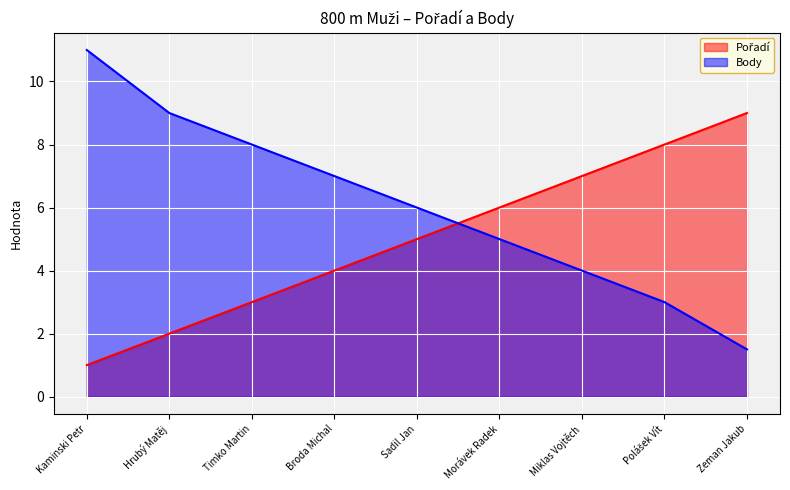

How many data points in Pořadí are less than 5?

4